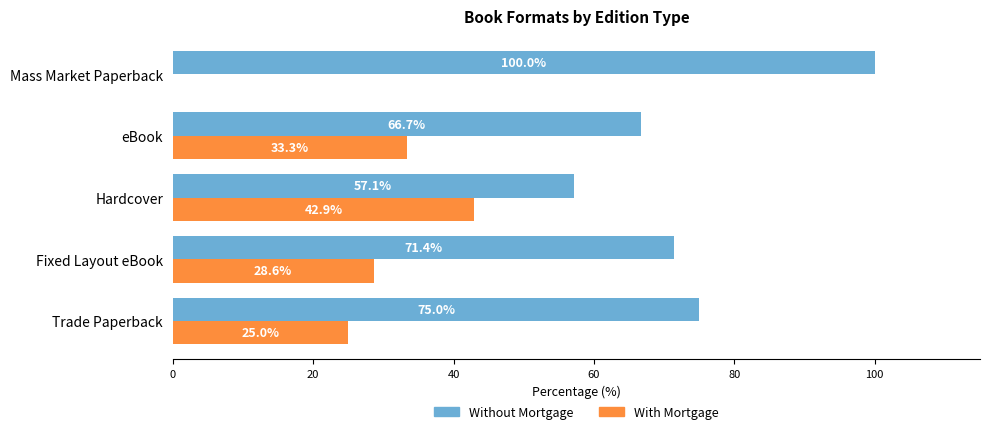

What is the sum of all Without Mortgage values?

370.2